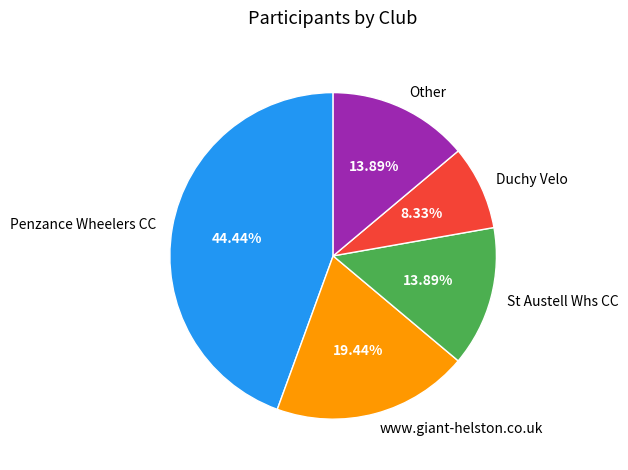

Combined, what portion of the pie is Duchy Velo and Penzance Wheelers CC?

52.8%